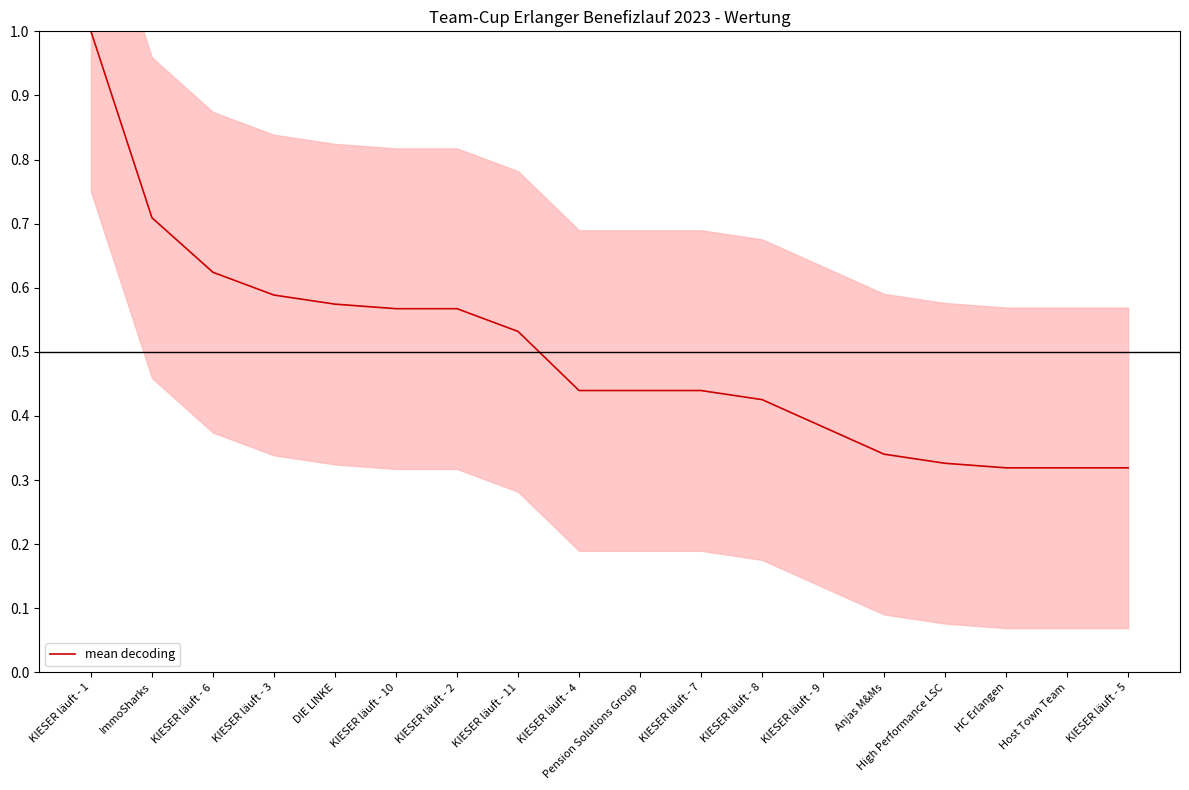

Reading right to left, transcribe all the data shown in this chart.

0.3	0.3	0.3	0.3	0.3	0.4	0.4	0.4	0.4	0.4	0.5	0.6	0.6	0.6	0.6	0.6	0.7	1.0